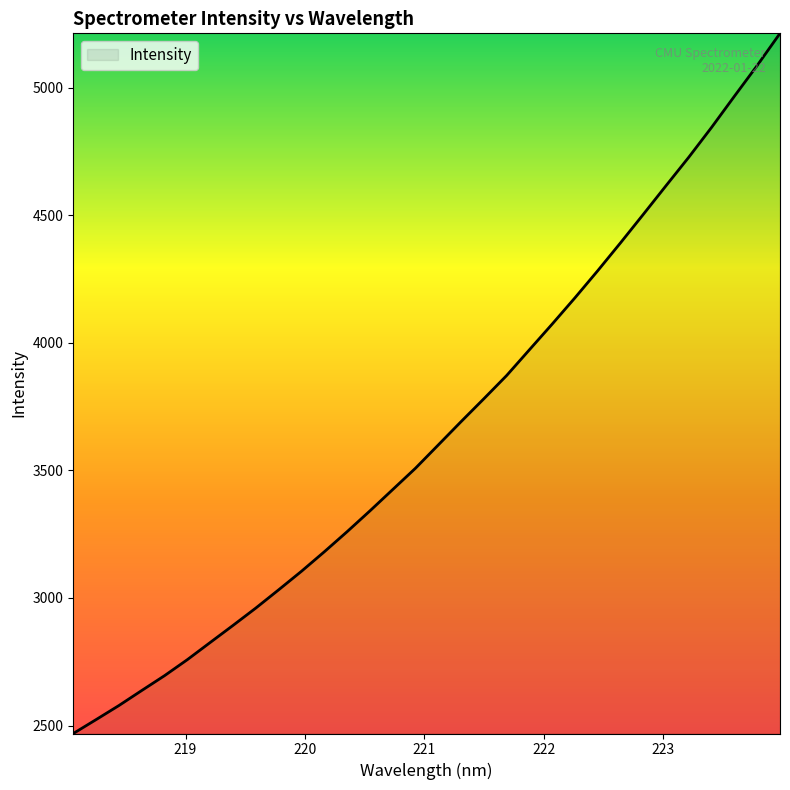

What is the smallest value displayed?

2469.0